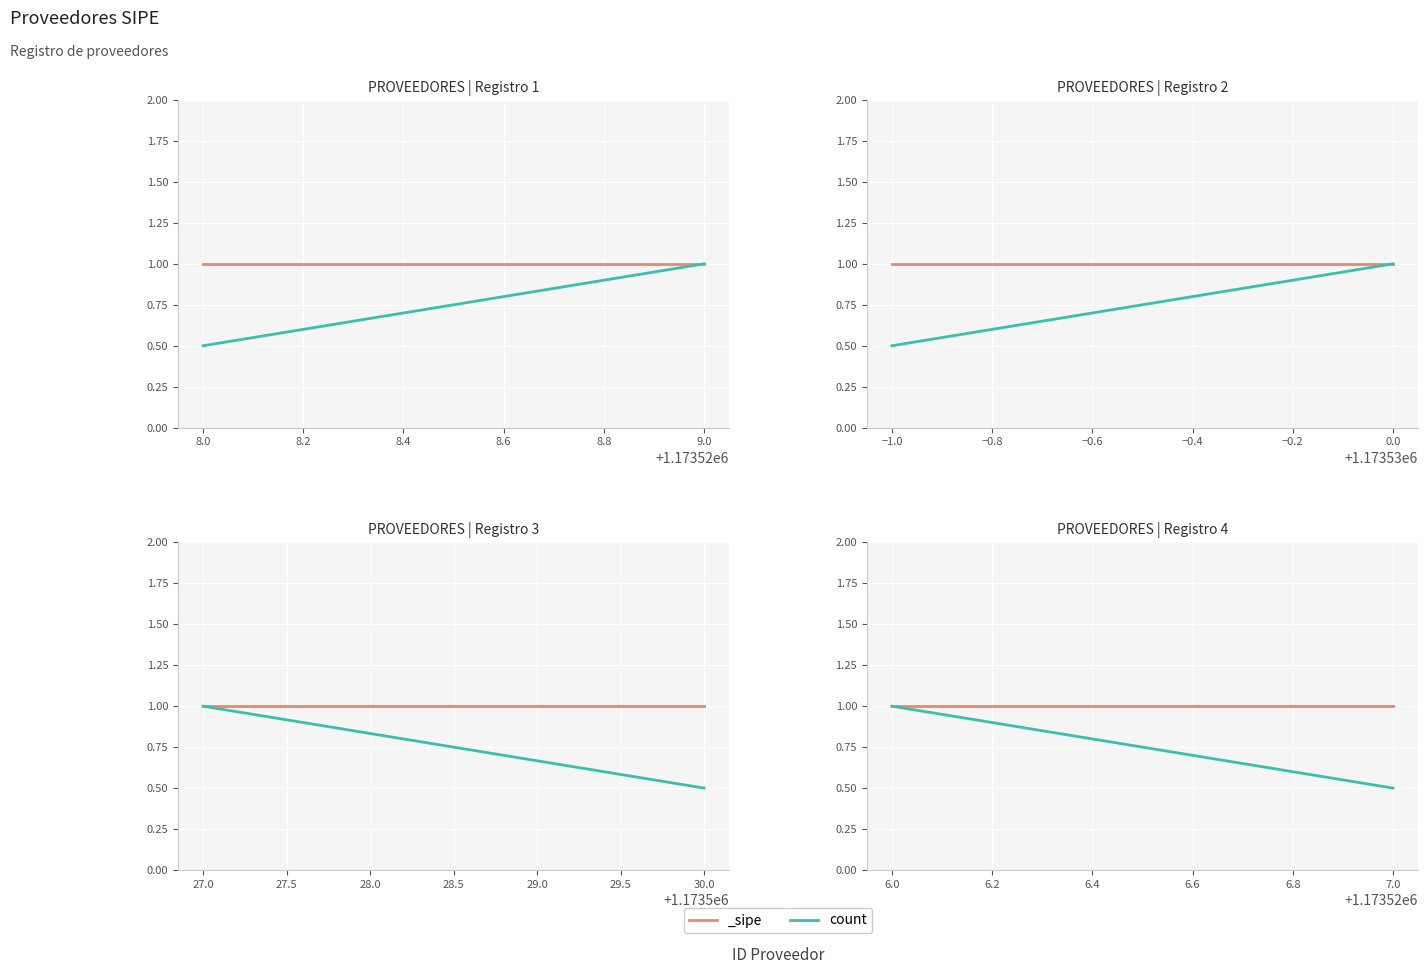

What is the greatest value displayed?

1.0